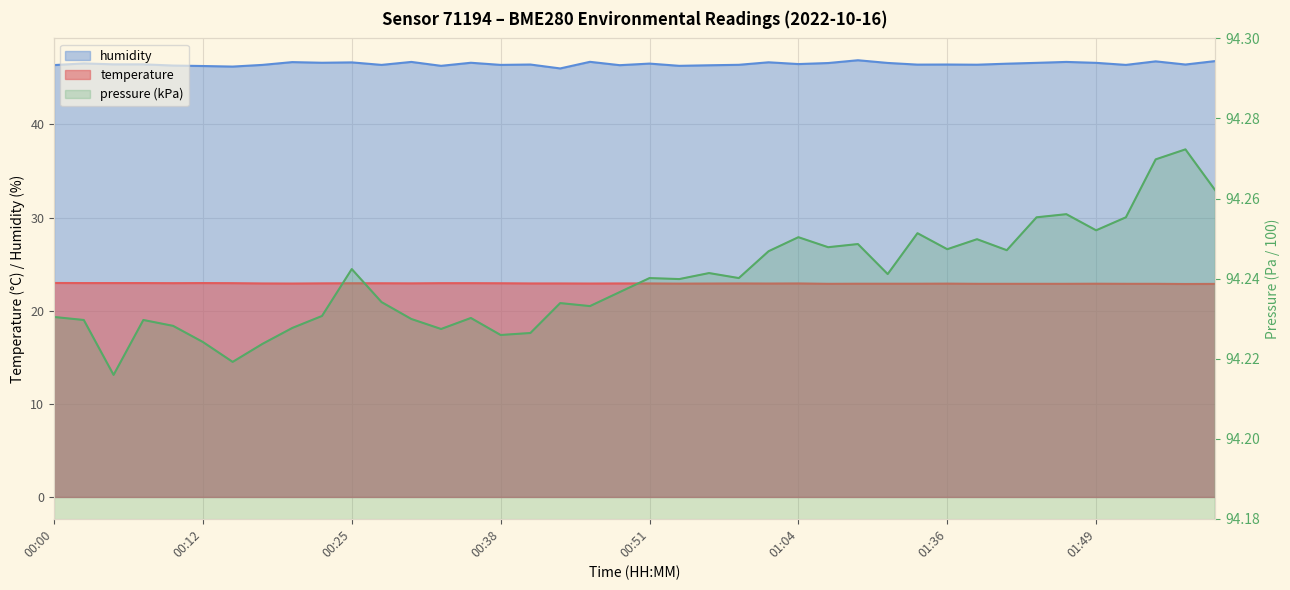

Which series has the largest total across all categories?

humidity